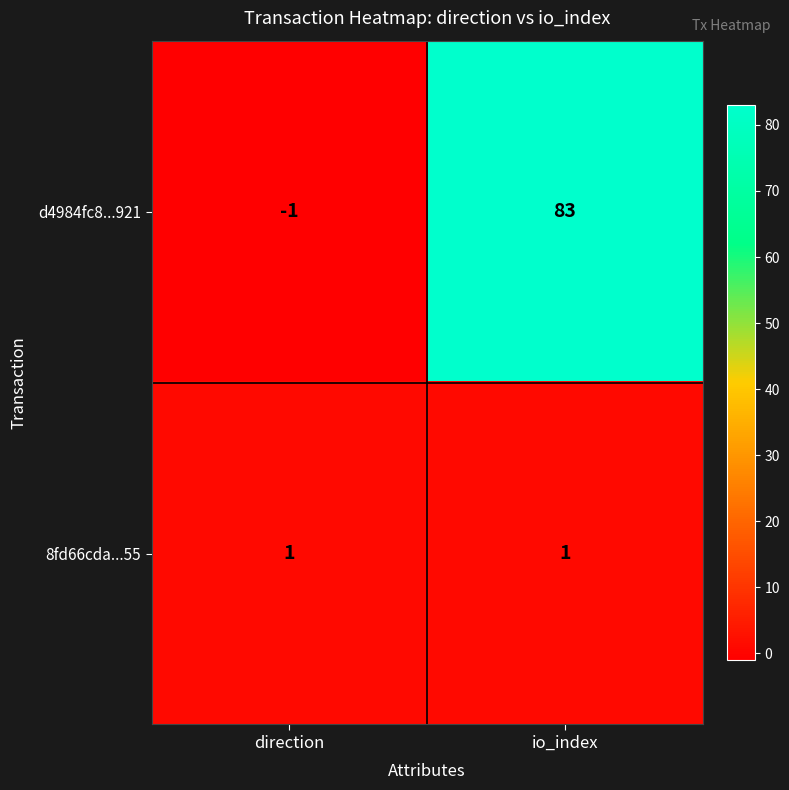

How many data points does each series have?

2